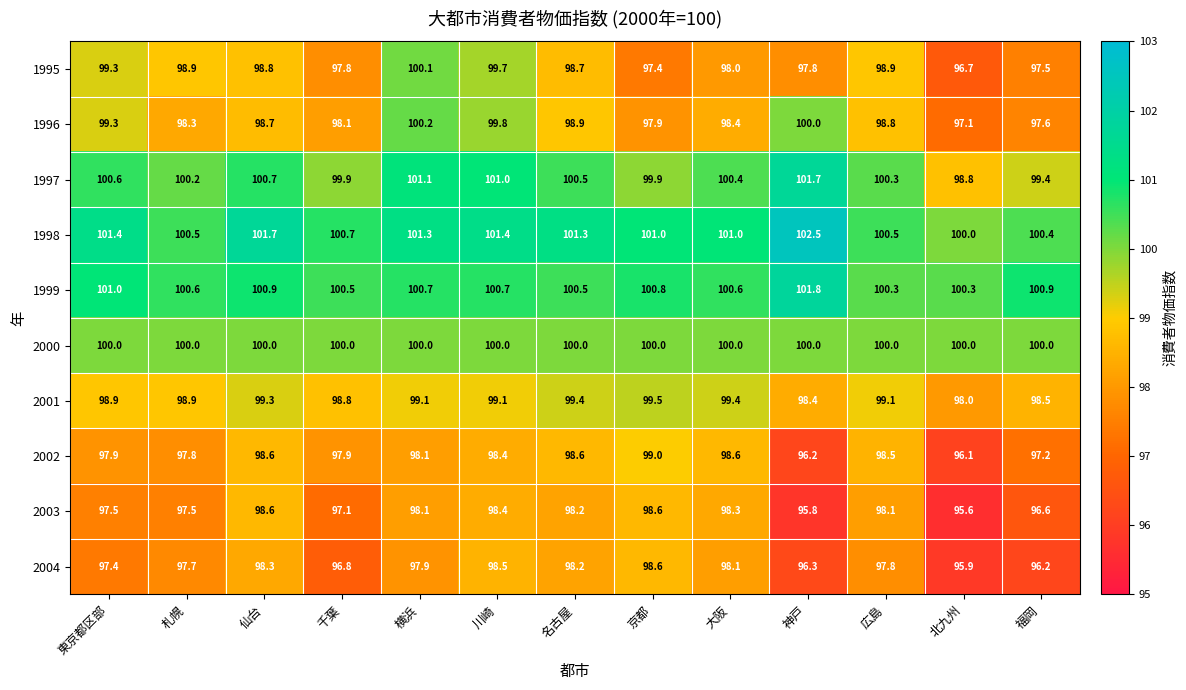

Is it true that 1997 equals 99.9 at 京都?

True